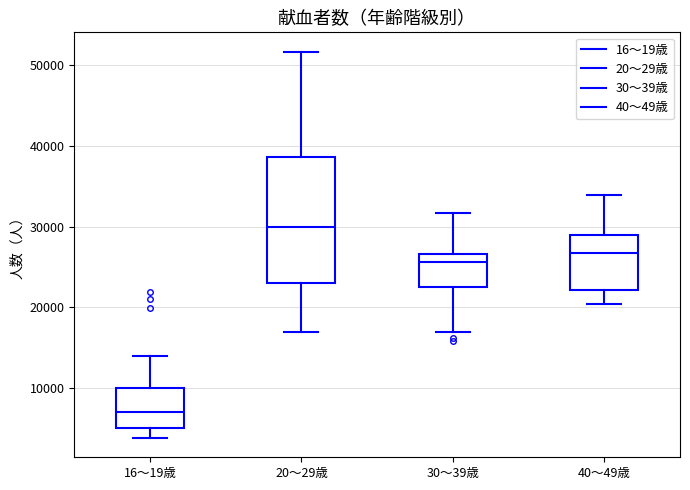

Where does the upper whisker of the box for 30～39歳 end on the y-axis? The values are not printed on the chart, so give them approximately, as read against the axis.

32000